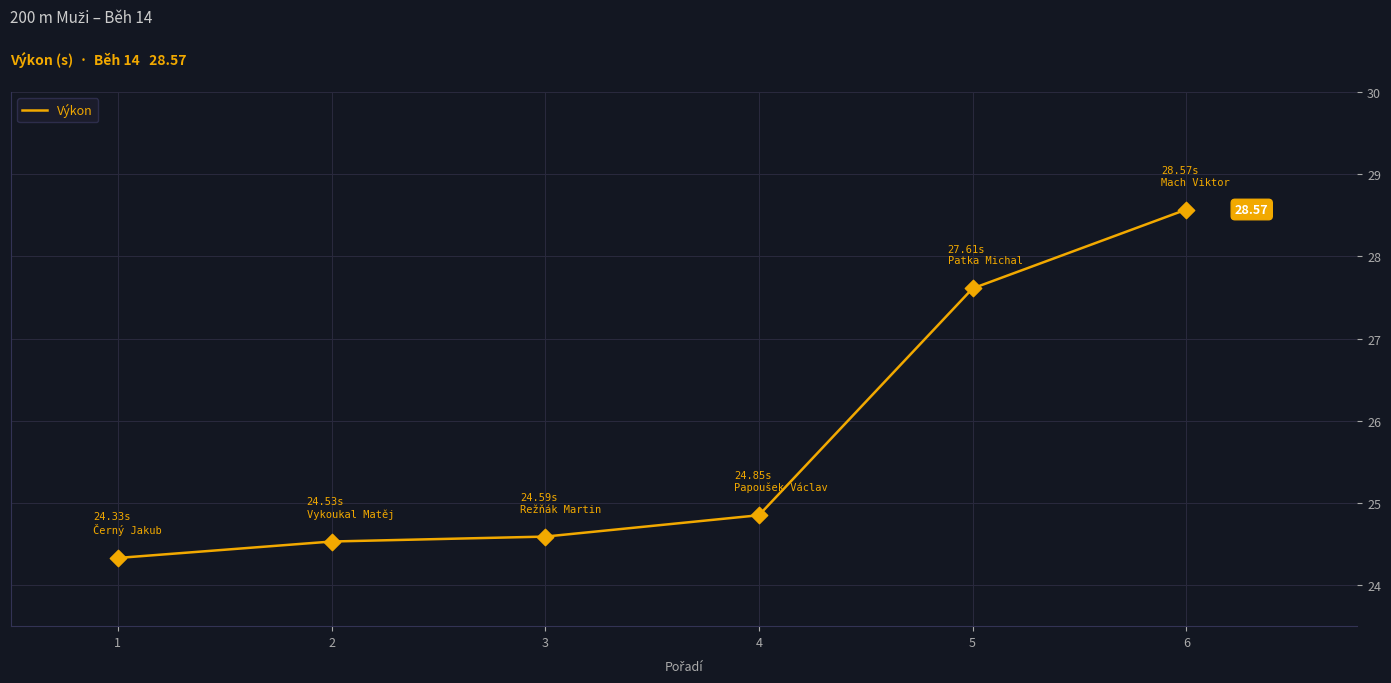

What is the ratio of the value at 1 to the value at 5?

0.9